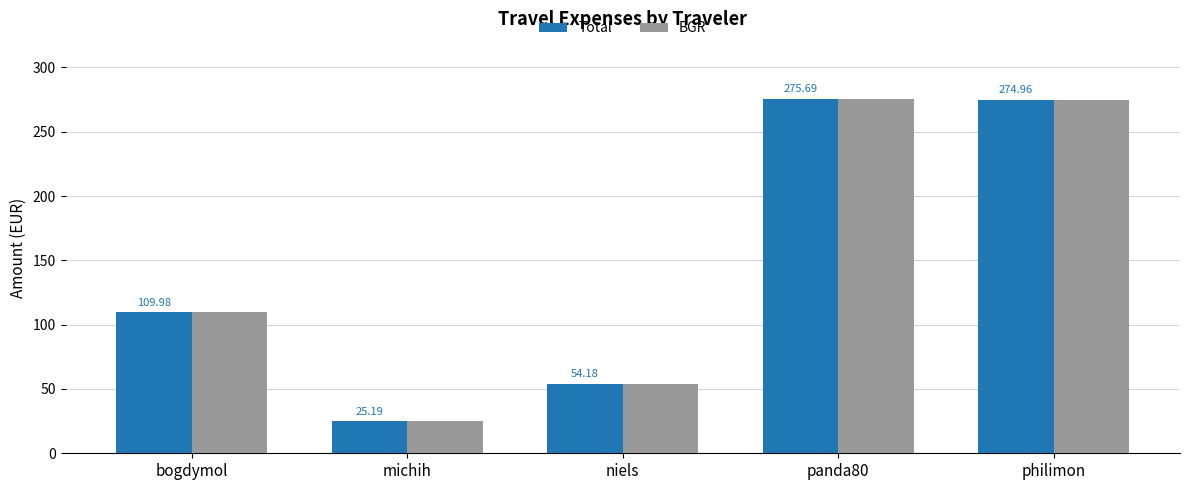

At which label does BGR reach its minimum?

michih